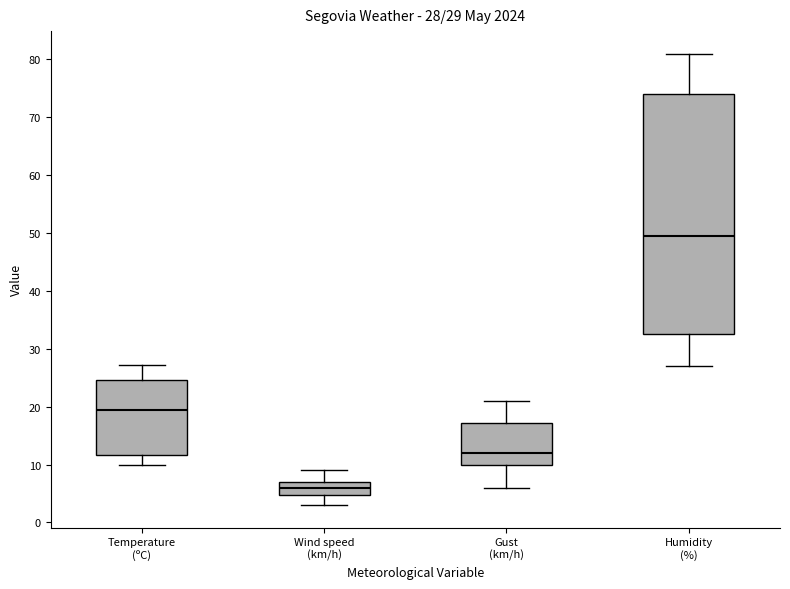

Which box is the tallest, from its lower edge to its upper edge?

Humidity (%)